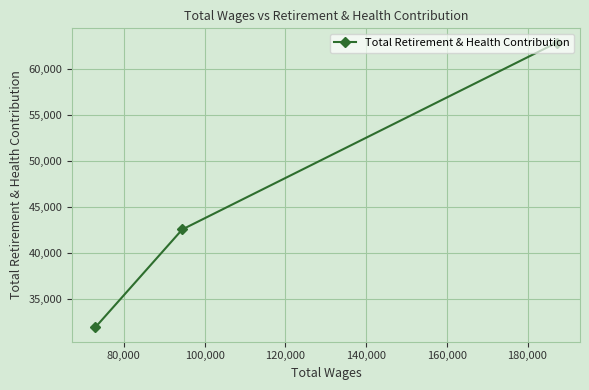

What is the value of the 3rd point from the left?

62863